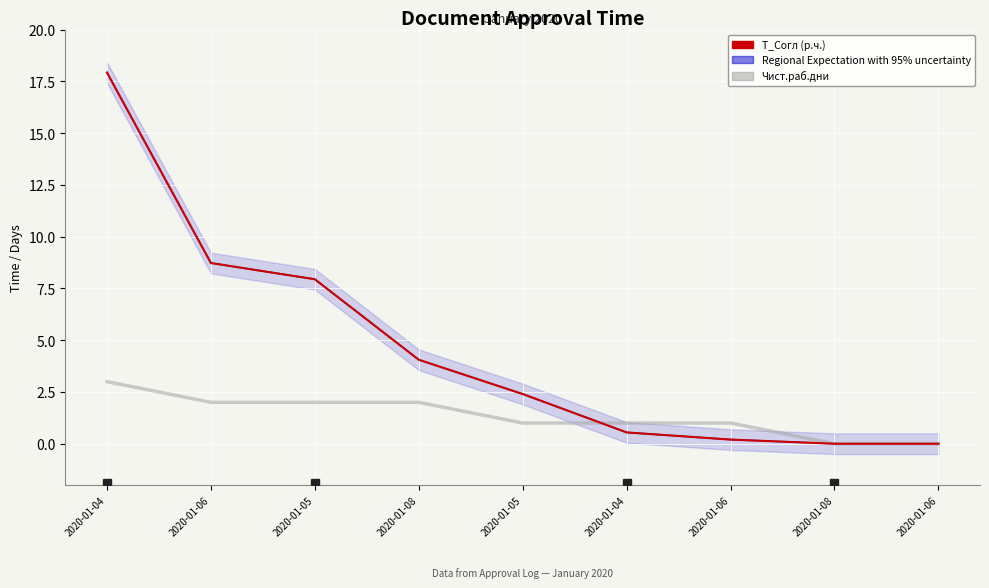

Where do Формула and Чист.раб.дни first cross each other?

2020-01-05 and 2020-01-04